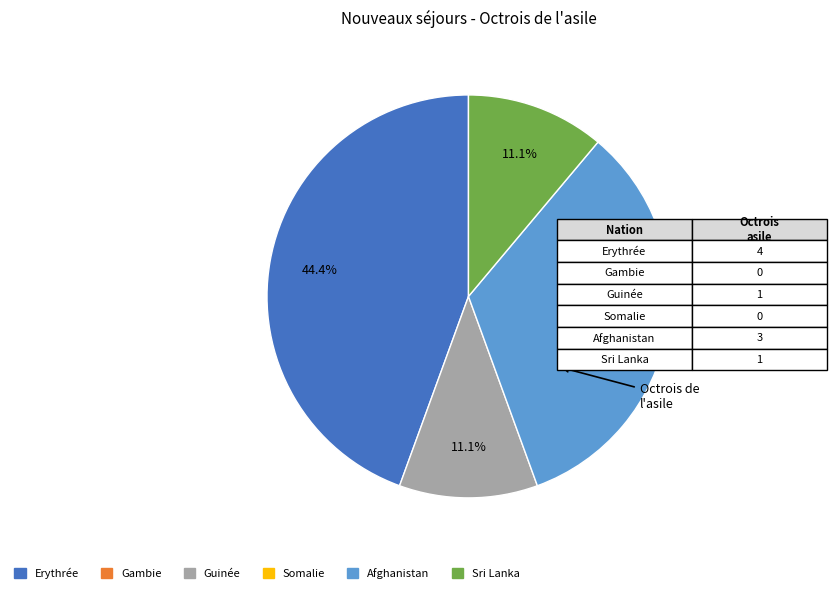

Is there a majority slice in this chart?

No